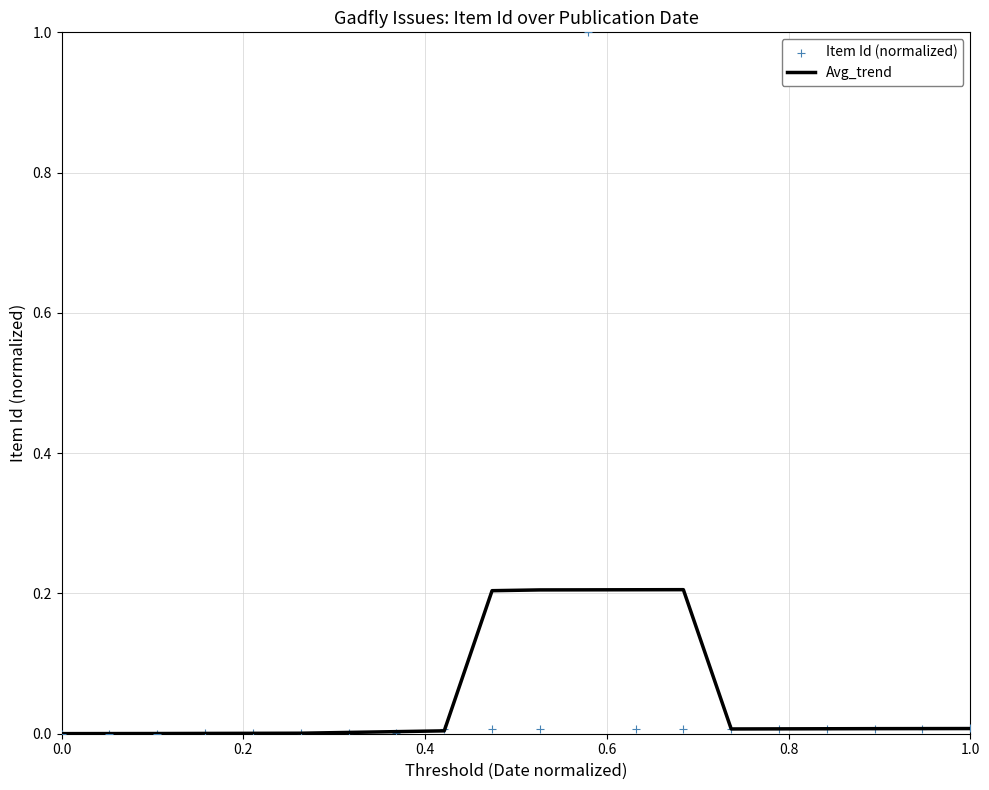

Which series has the widest spread of Y values?

Item Id (normalized)